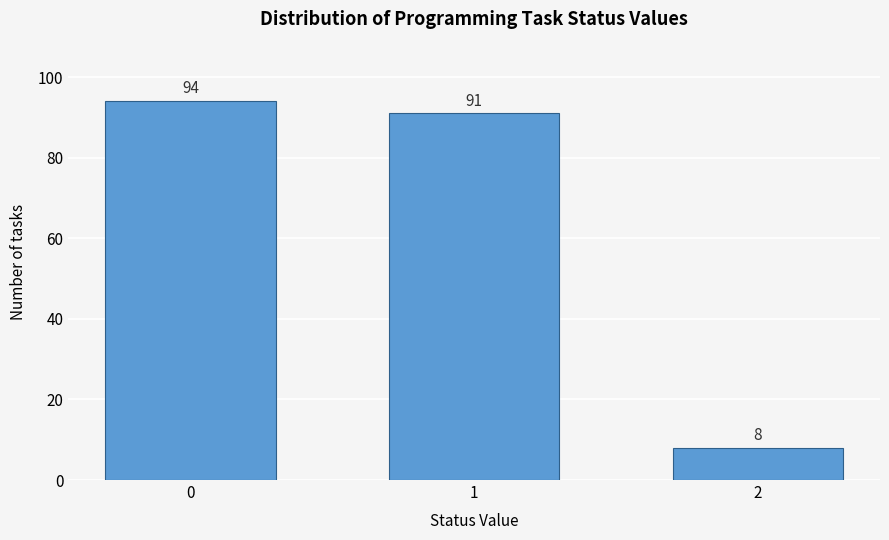

Reading left to right, extract all data points from this chart.

0=94	1=91	2=8